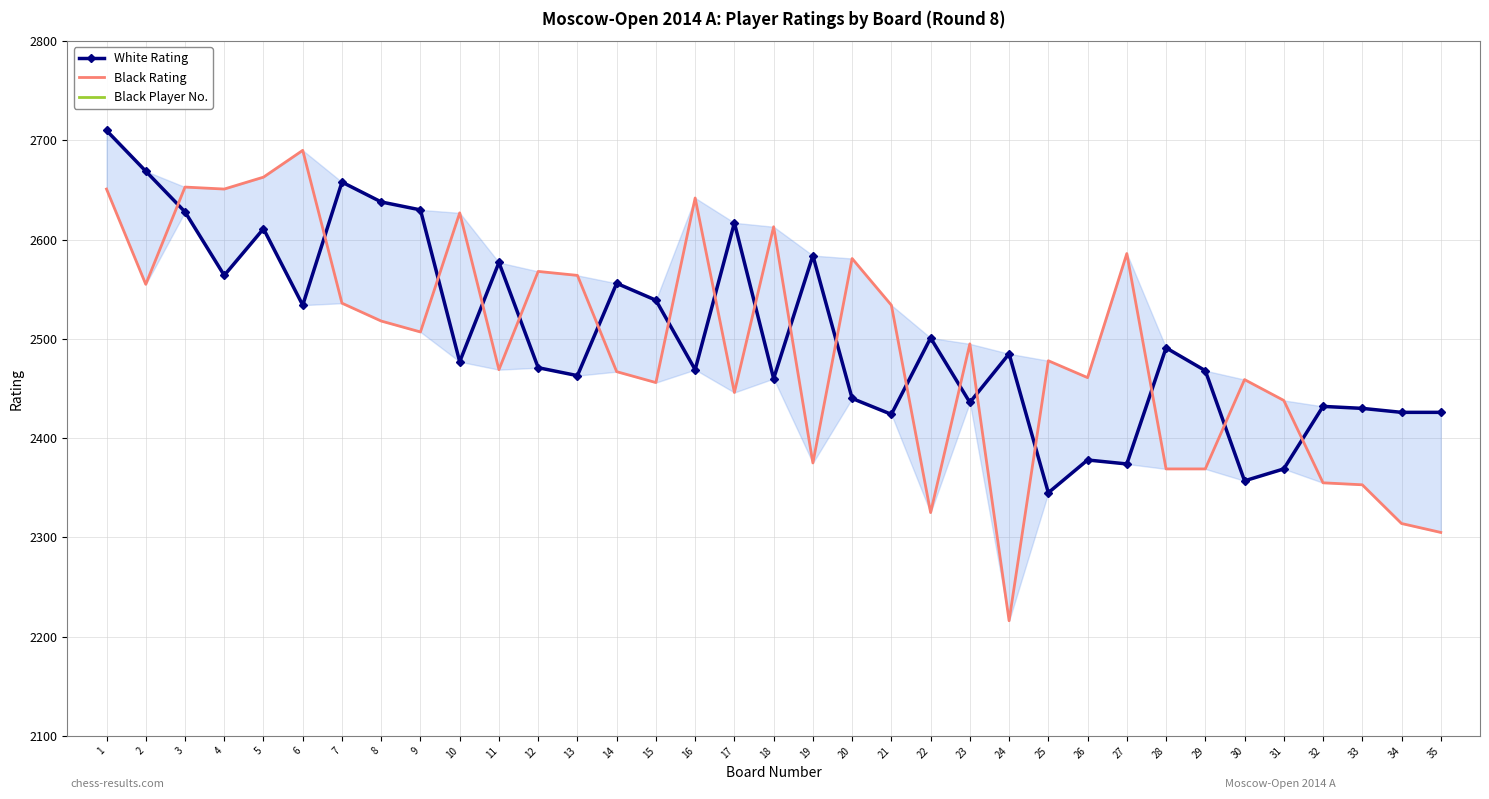

What is the value of the Black Rating point at the 10th from the left?

2627